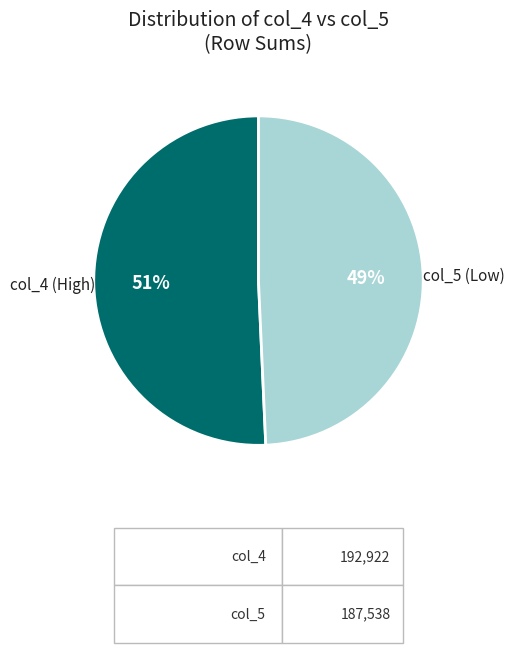

Combined, do col_5 (Low) and col_4 (High) account for over 50%?

Yes